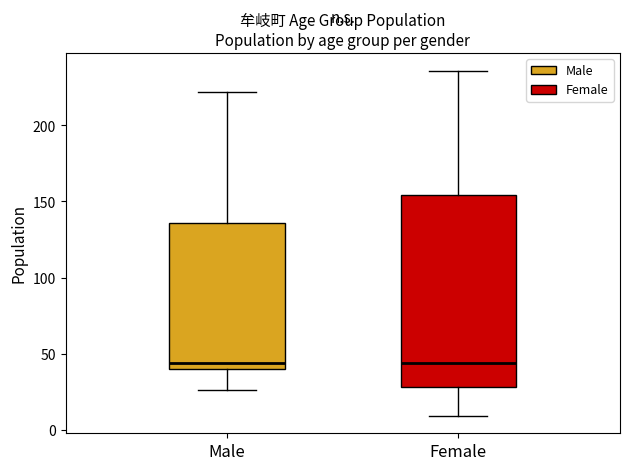

Comparing the boxes themselves (not the whiskers), which one is the tallest?

Female